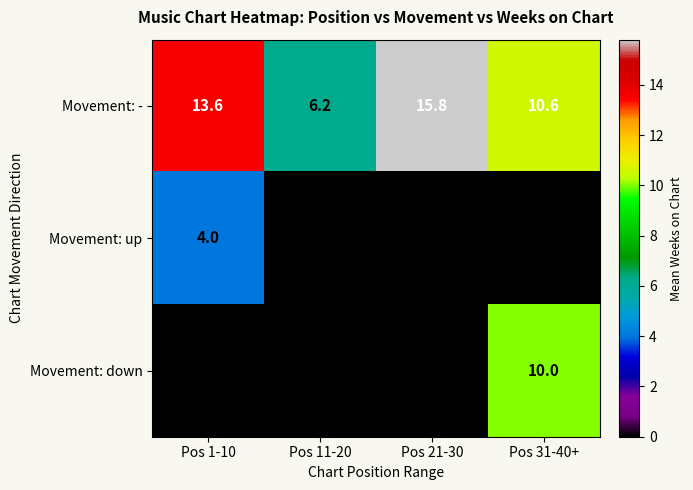

What is the sum of all Movement: - values?

46.2